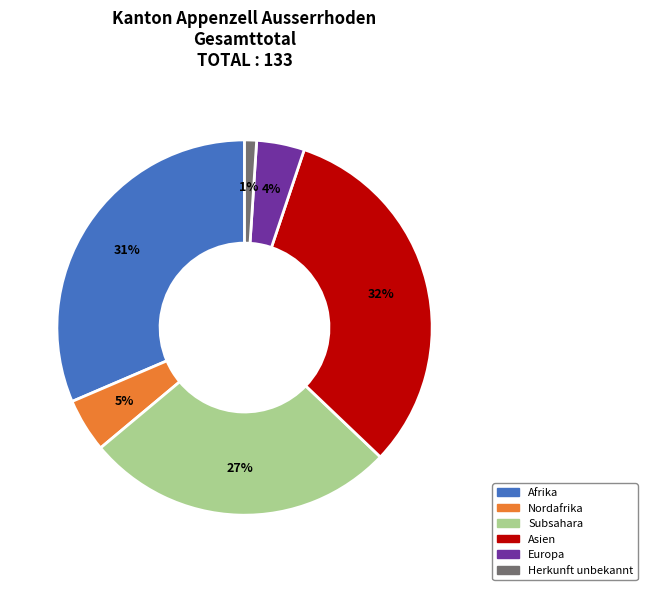

To the nearest percent, what is the difference between the largest and smallest slice percentages?

31%